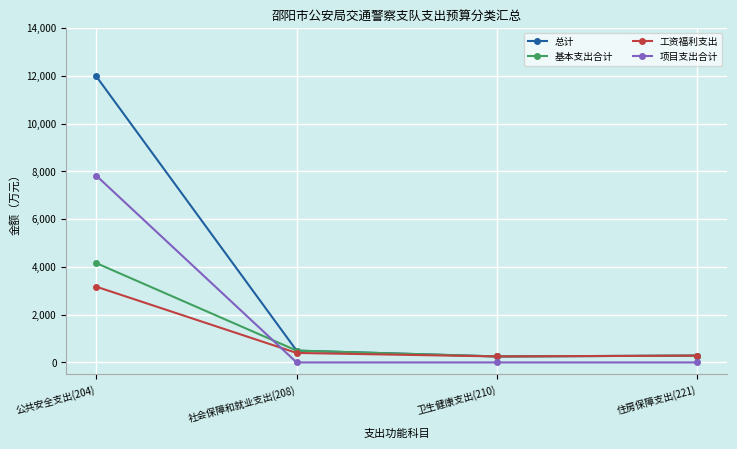

What is the sum of all 基本支出合计 values?

5188.0